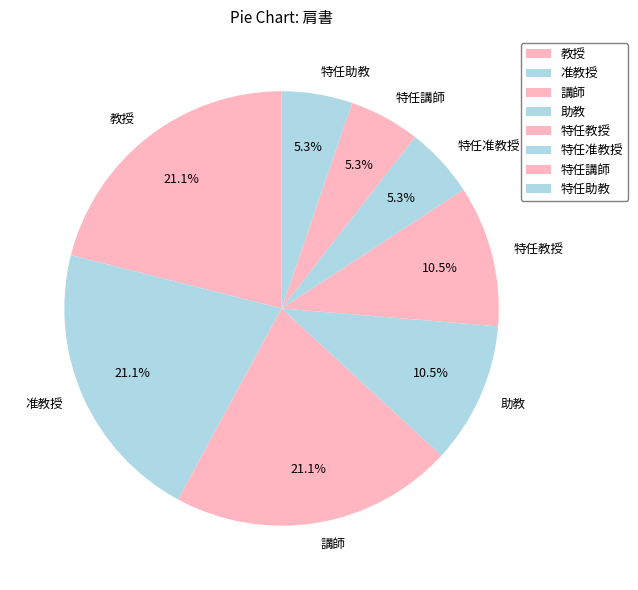

Does 教授 represent more than half of the total?

No